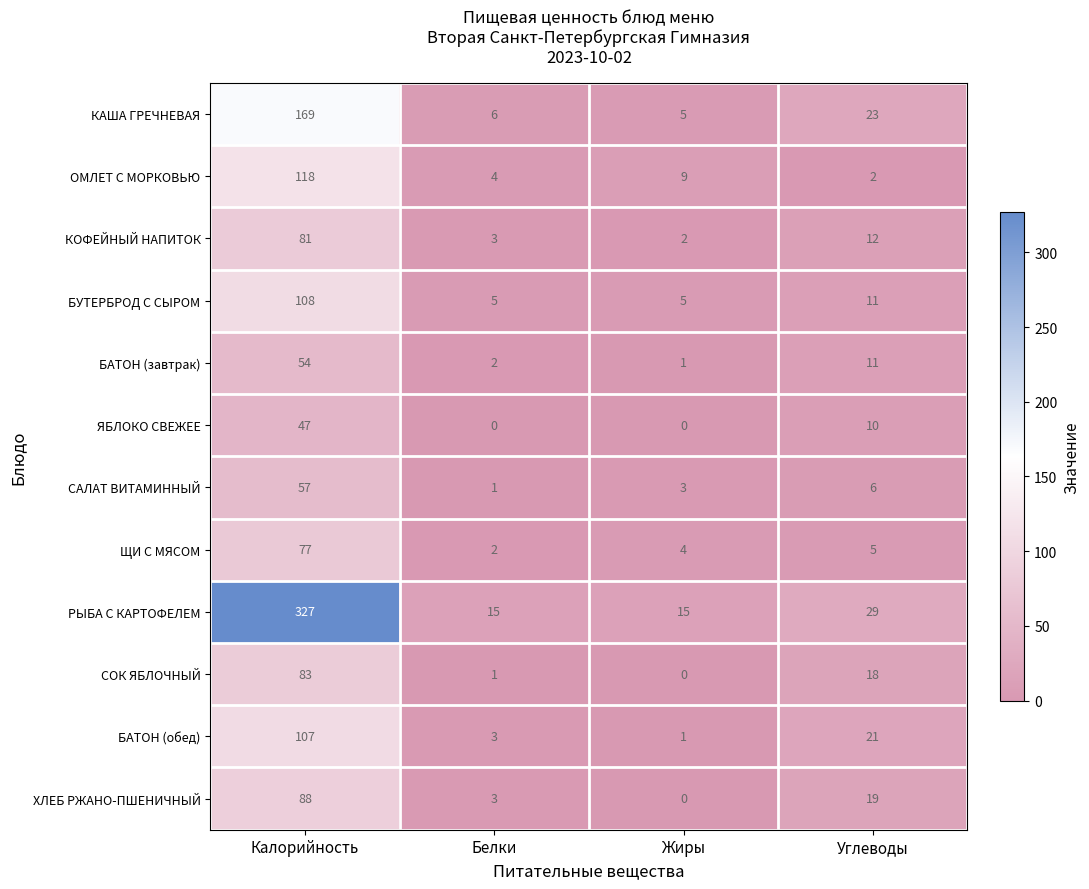

Which label corresponds to the largest value in the chart?

Калорийность